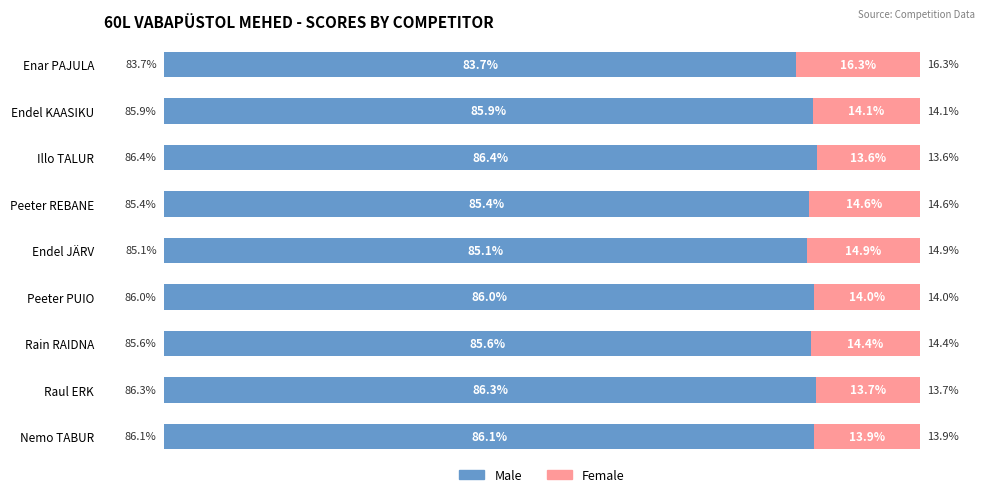

List the labels in order of Male value, smallest first.

Enar PAJULA, Endel JÄRV, Peeter REBANE, Rain RAIDNA, Endel KAASIKU, Peeter PUIO, Nemo TABUR, Raul ERK, Illo TALUR